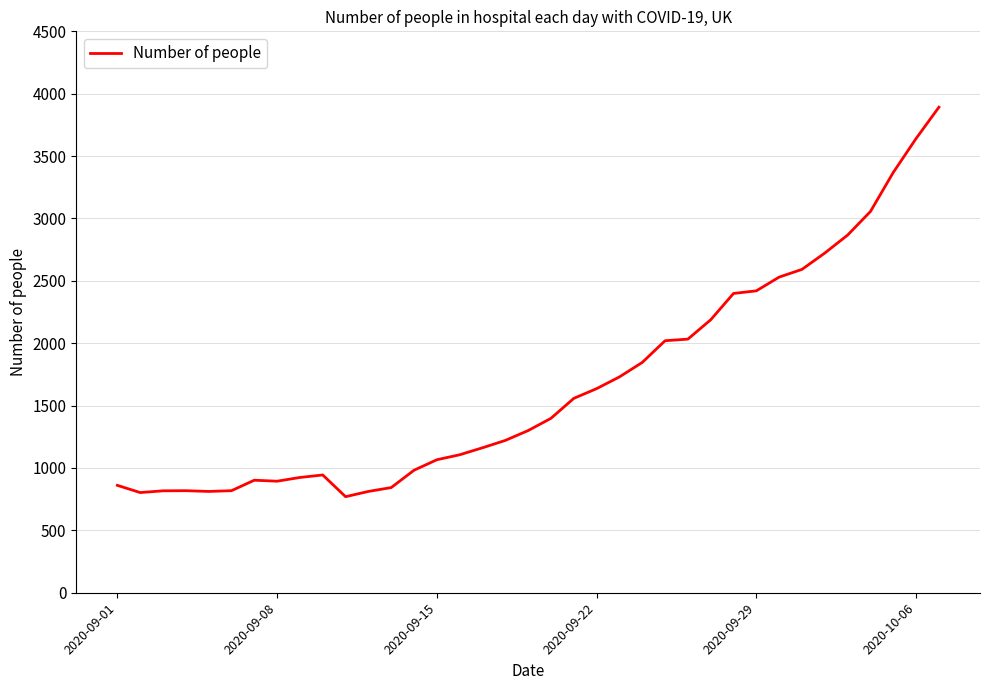

What is the difference between the maximum and minimum values?

3122